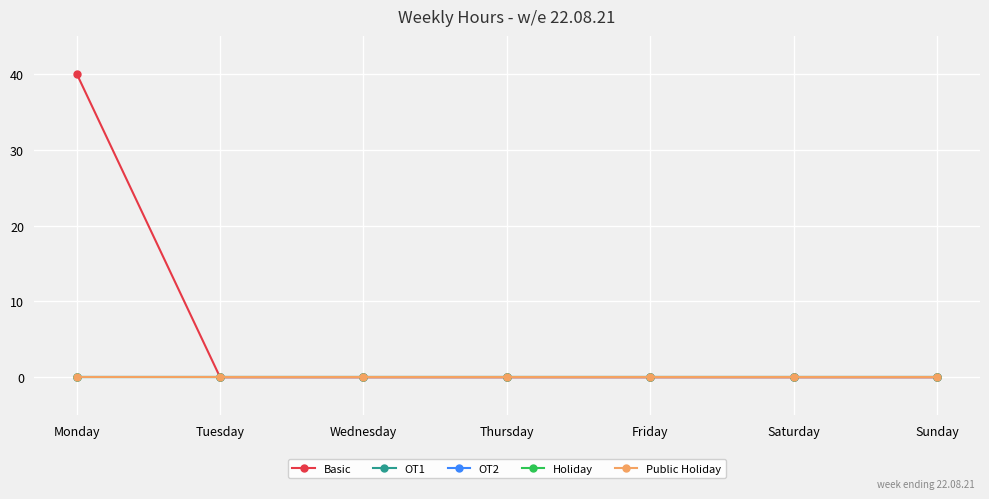

Which series changed the most between Thursday and Friday?

Basic